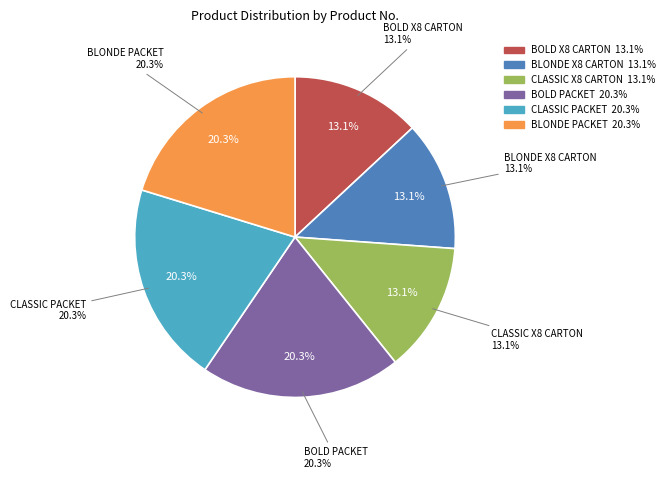

How many segments does this pie chart have?

6